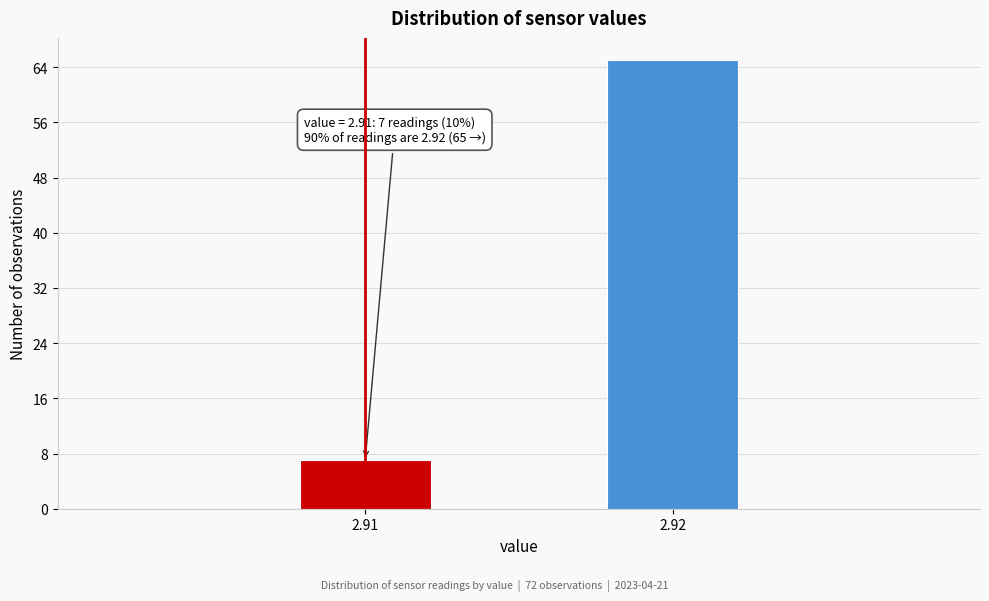

Reading left to right, what are all the values shown in this chart?

7	65